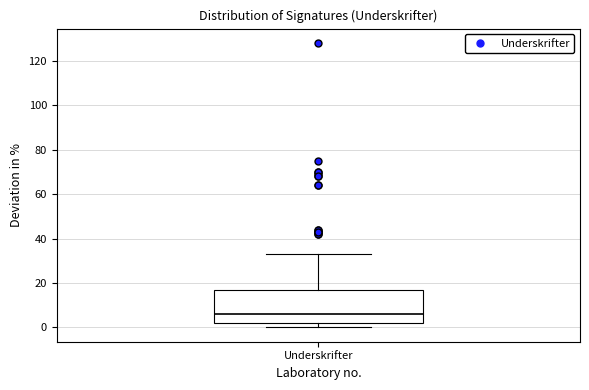

Read this box plot against the y-axis: the position of the median line, the range covered by the box, and the ends of both whiskers. The values are not printed on the chart, so give them approximately, as read against the axis.

median 6, box 2 to 16, whiskers 0 to 34